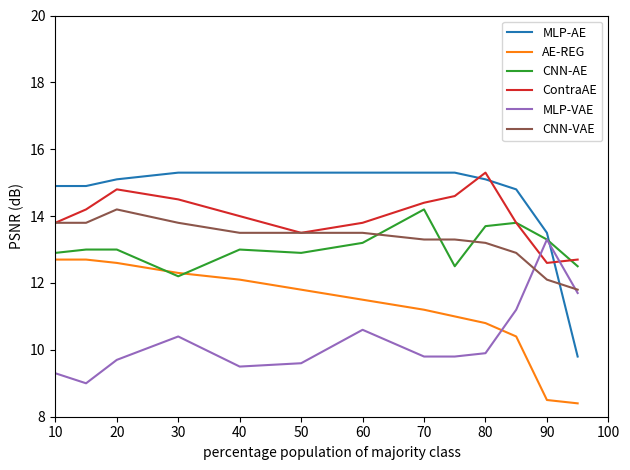

How many intersections are there between MLP-VAE and AE-REG?

1